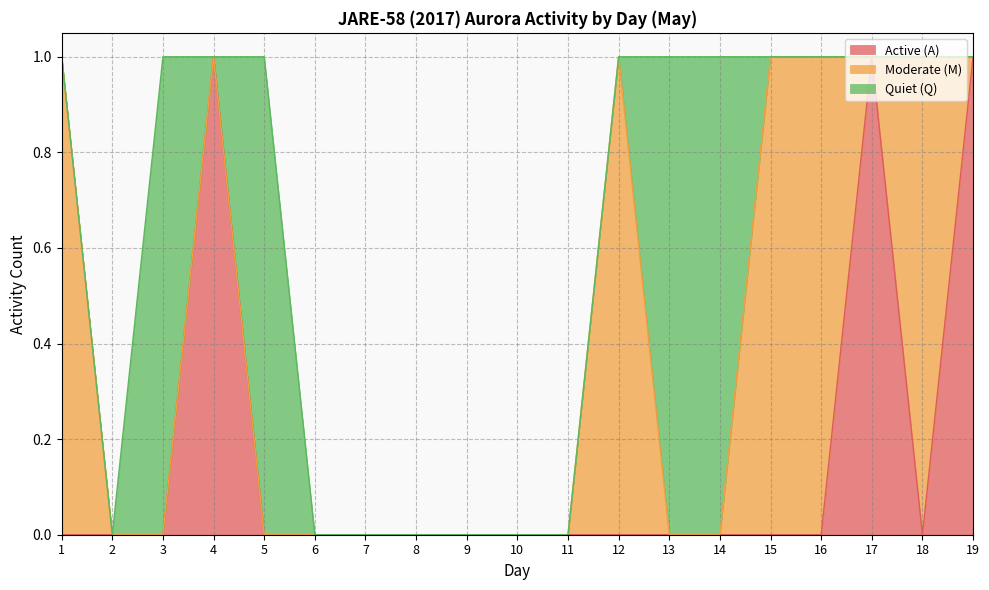

After their last crossing, which series has the higher values: Moderate (M) or Quiet (Q)?

Moderate (M)